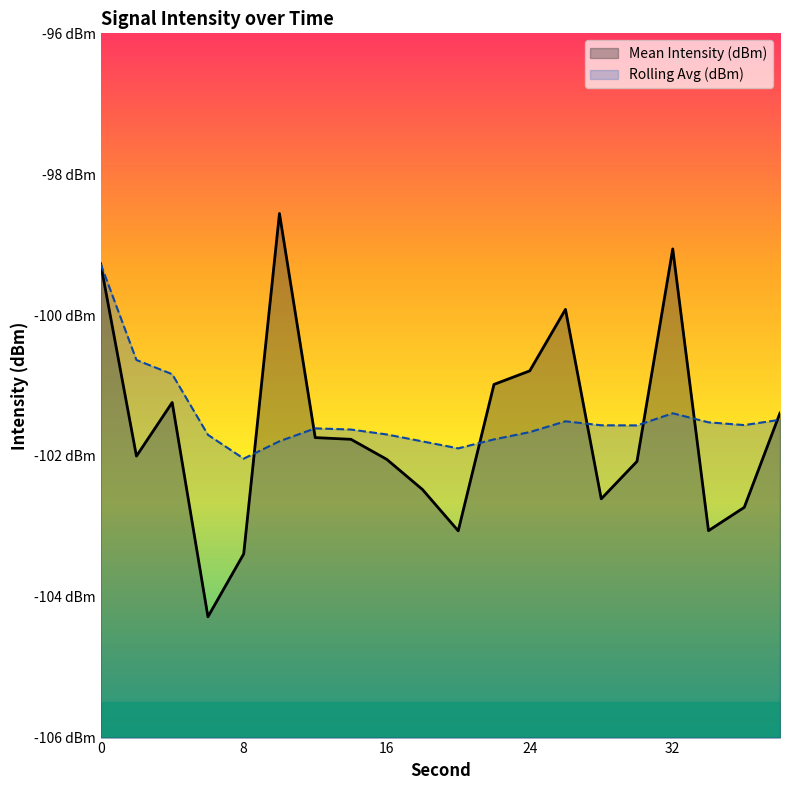

The Mean Intensity (dBm) series shows -99.3 at 0. True or false?

True